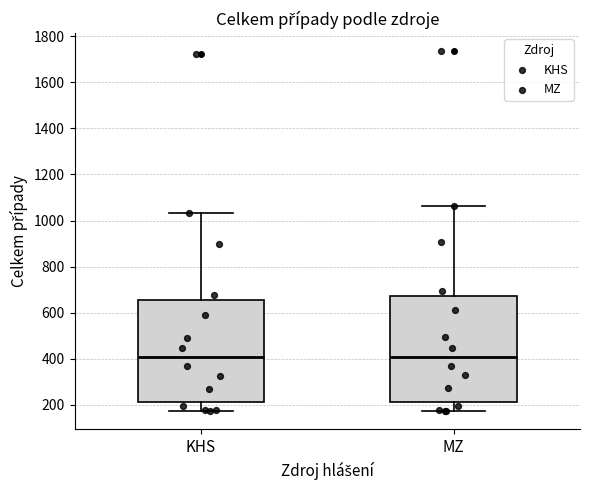

Reading left to right, transcribe this box plot: for each box, give where its median line is, the range the box spans, and where its two whiskers end, as read against the y-axis. The values are not printed on the chart, so give them approximately, as read against the axis.

KHS: median 400, box 220 to 660, whiskers 180 to 1040
MZ: median 400, box 220 to 680, whiskers 180 to 1060